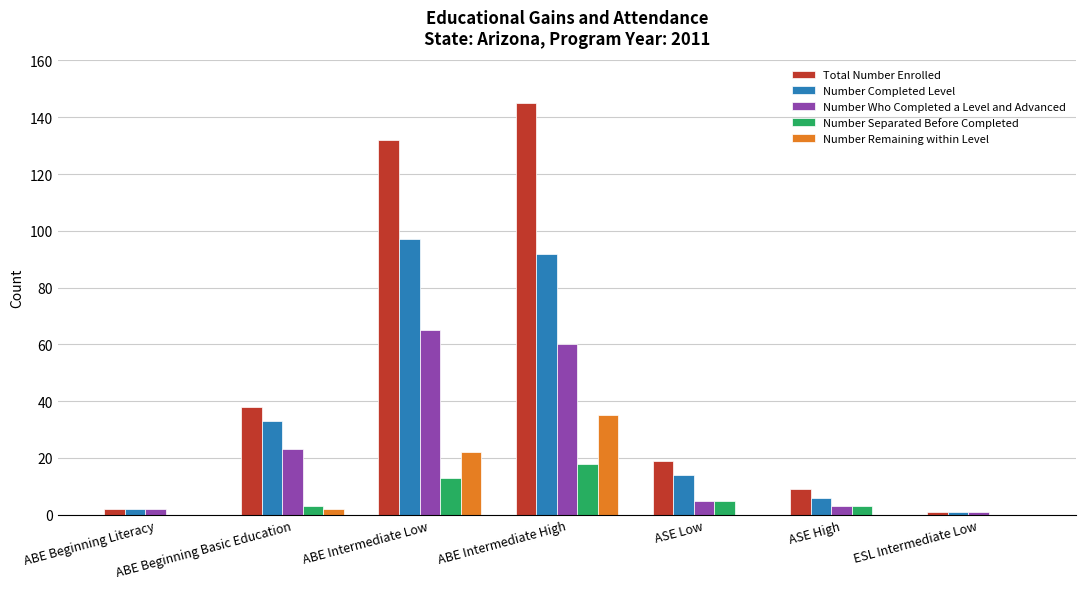

Read the Total Number Enrolled value at ABE Intermediate Low, to the nearest 50.

150